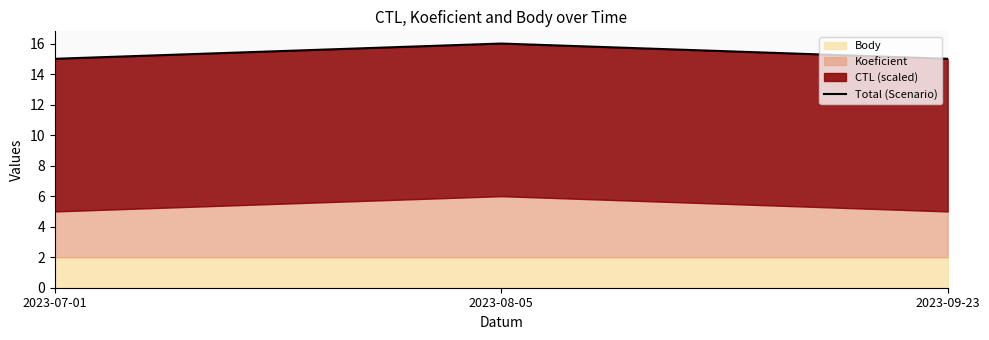

Rank the categories by value from lowest to highest.

2023-07-01, 2023-09-23, 2023-08-05